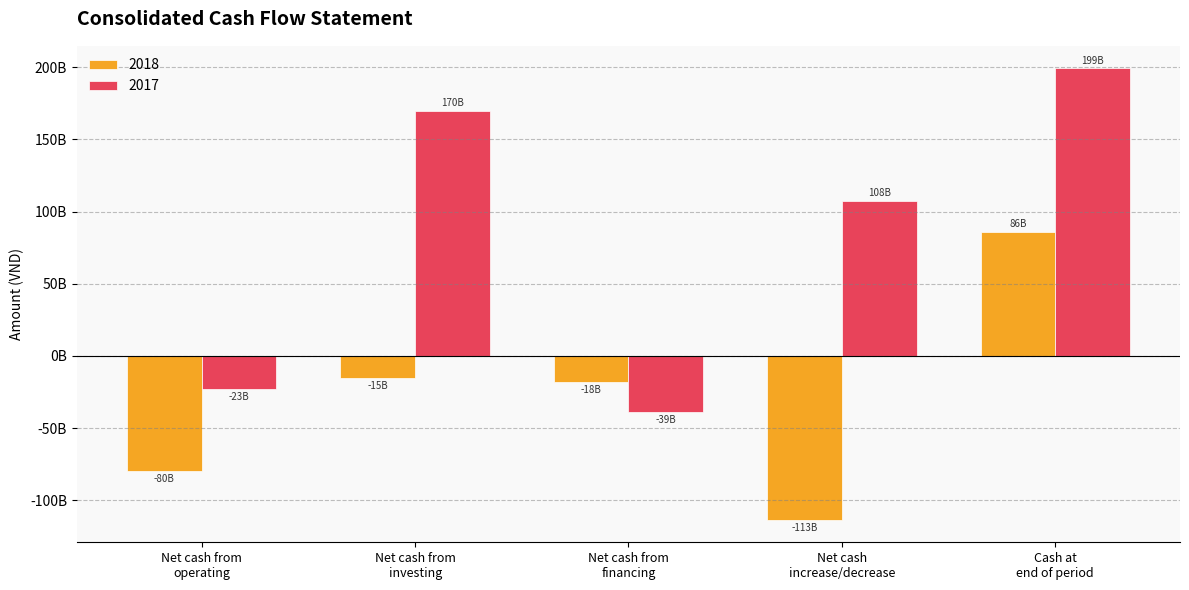

True or false: 2017 has a value of 68026709087 at Net cash
increase/decrease.

False